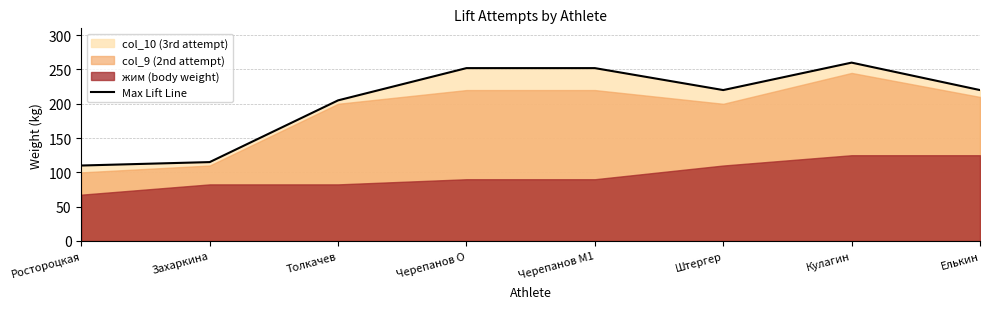

Which category has the lowest value across all series?

Ростороцкая